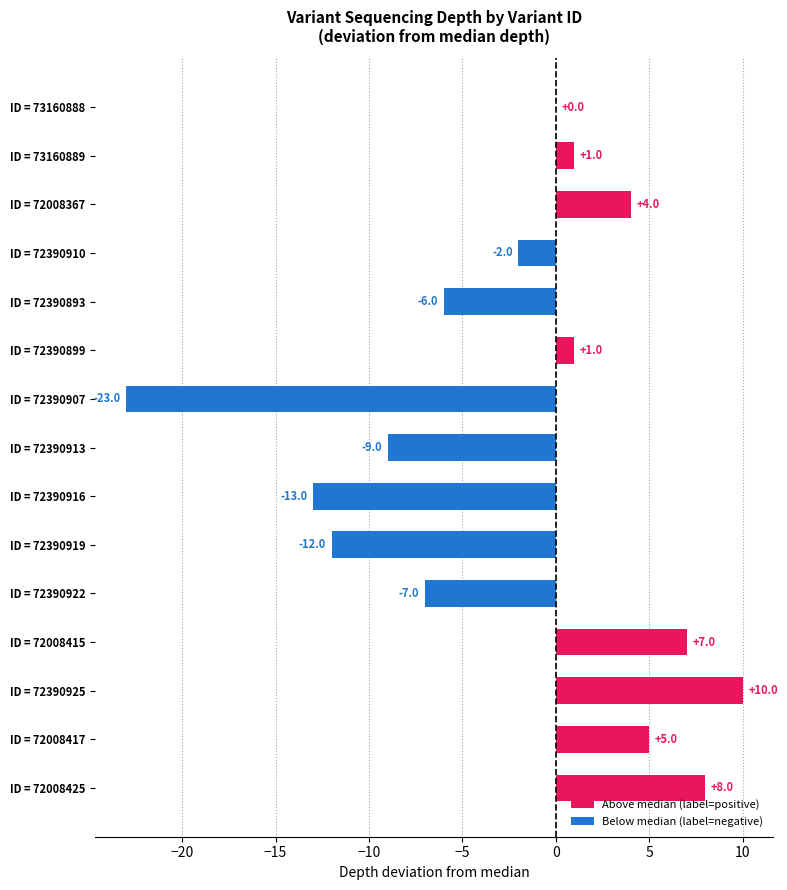

What is the sum of all values?

-36